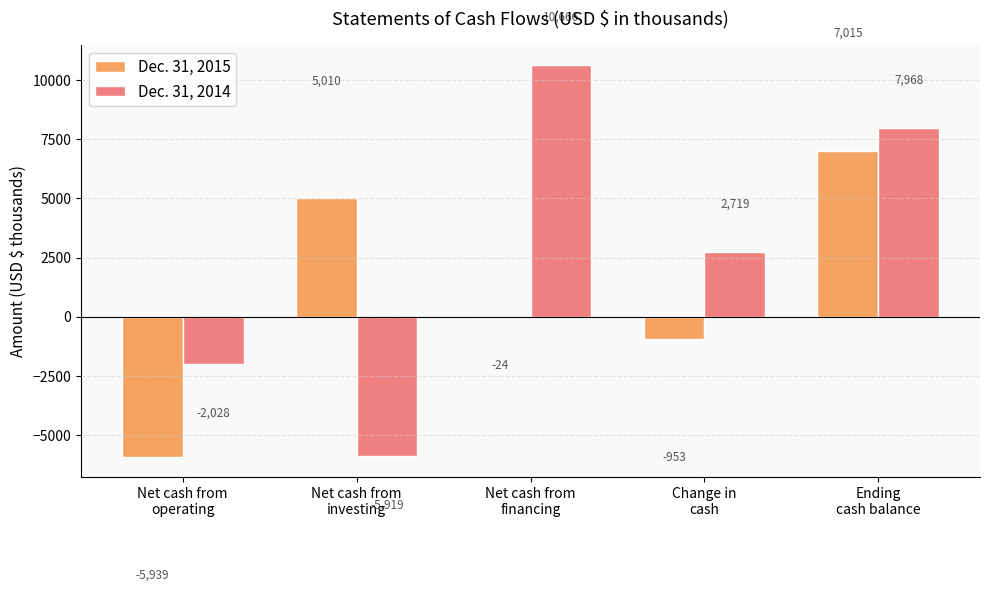

Which category has the highest value across all series?

Net cash from
financing